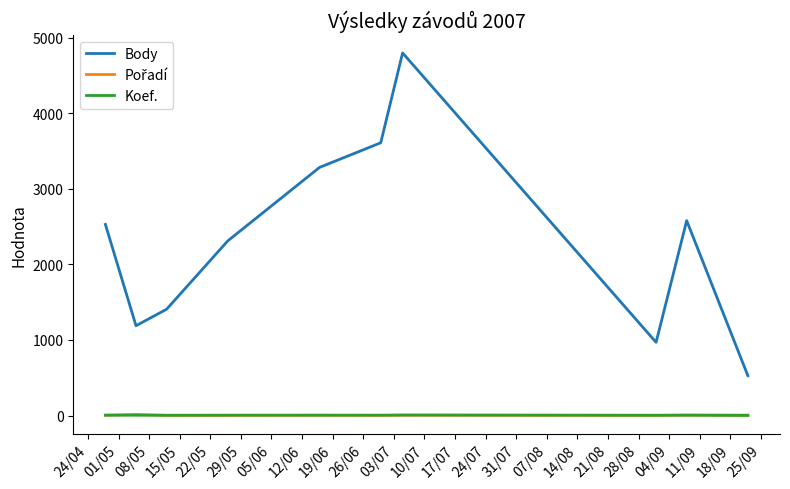

True or false: Body and Koef. cross at least once.

False